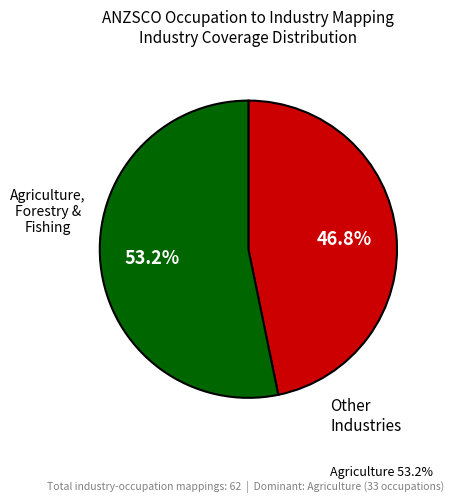

To the nearest percent, what is the difference between the largest and smallest slice percentages?

6%